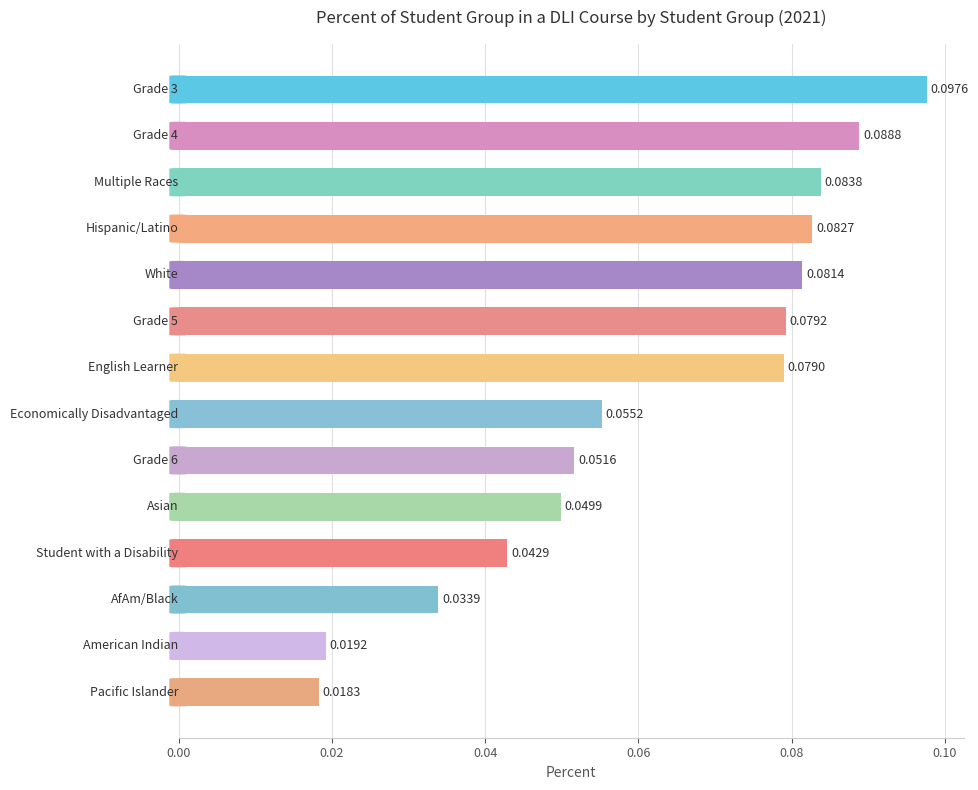

What is the sum of all values?

0.9